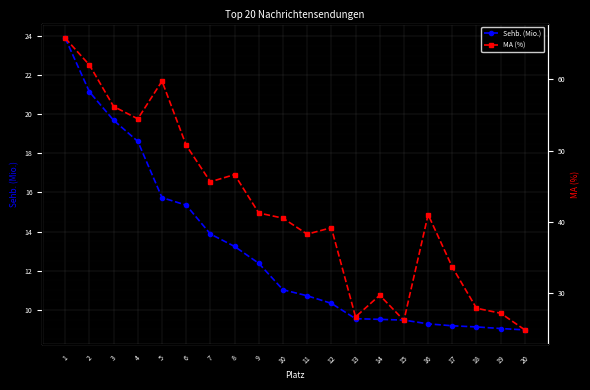

What is the highest value of the MA (%) series?

65.8